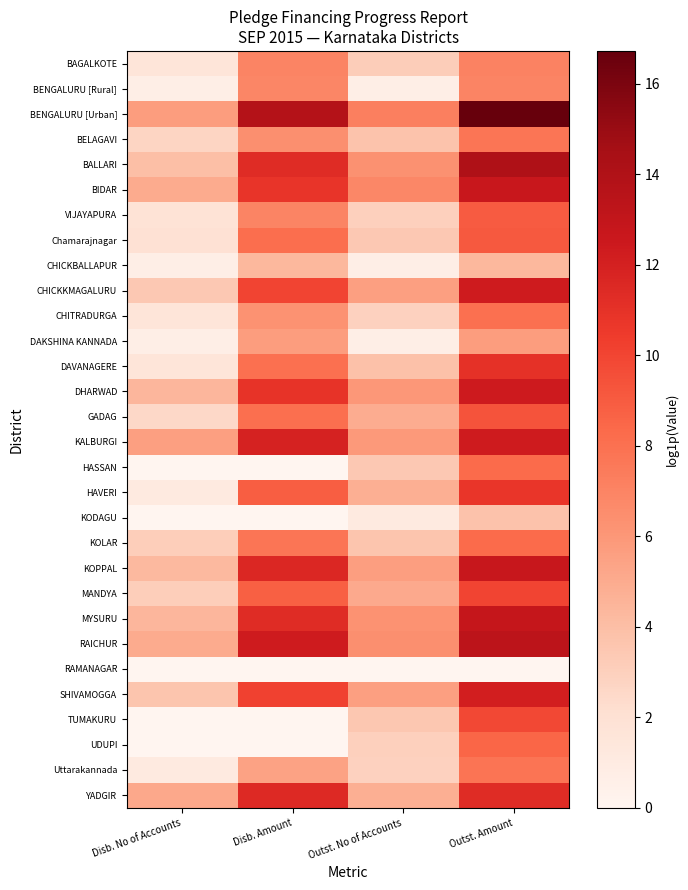

Rank the series at Disb. No of Accounts from highest to lowest value.

BENGALURU [Urban], KALBURGI, YADGIR, BIDAR, RAICHUR, MYSURU, DHARWAD, KOPPAL, BALLARI, SHIVAMOGGA, CHICKKMAGALURU, KOLAR, MANDYA, BELAGAVI, GADAG, Chamarajnagar, VIJAYAPURA, BAGALKOTE, CHITRADURGA, DAVANAGERE, HAVERI, Uttarakannada, BENGALURU [Rural], CHICKBALLAPUR, DAKSHINA KANNADA, HASSAN, KODAGU, RAMANAGAR, TUMAKURU, UDUPI